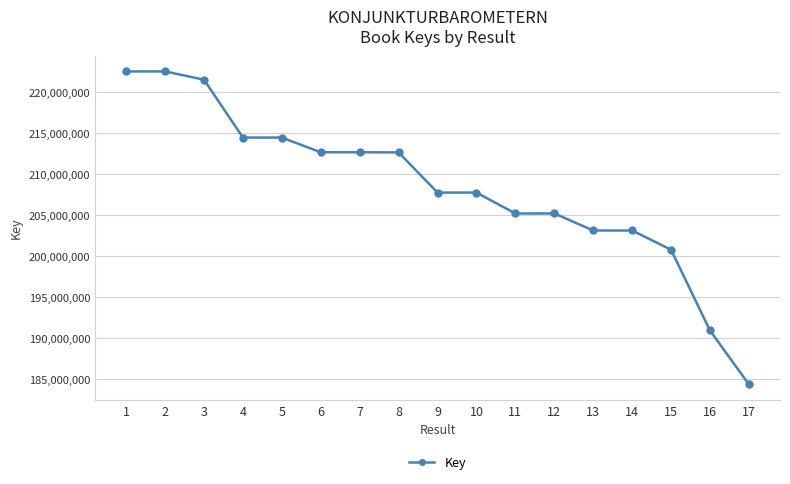

What is the difference between the second highest and minimum values?

38114602